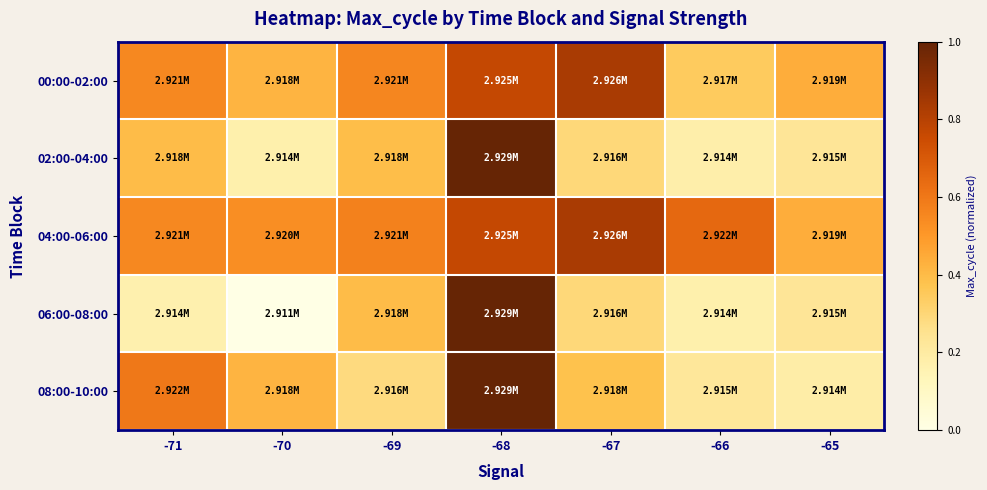

List the series in order of their overall mean, lowest first.

06:00-08:00, 02:00-04:00, 08:00-10:00, 00:00-02:00, 04:00-06:00